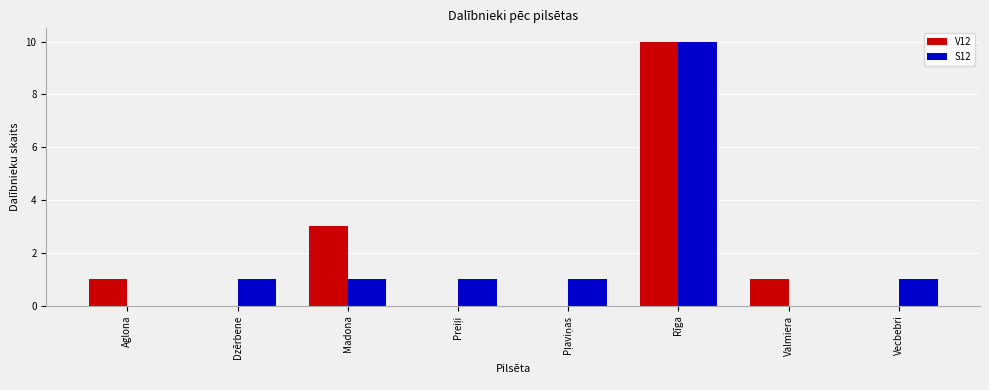

Where is V12 nearest to the value 5?

Madona